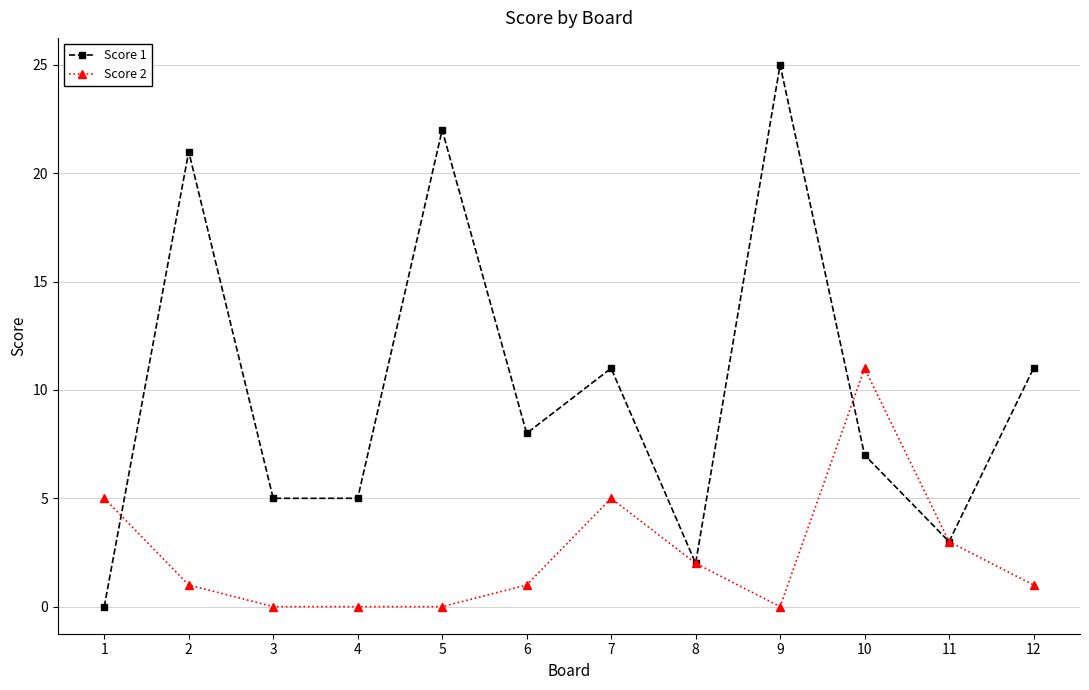

What is the difference between the highest and lowest values at 5?

22